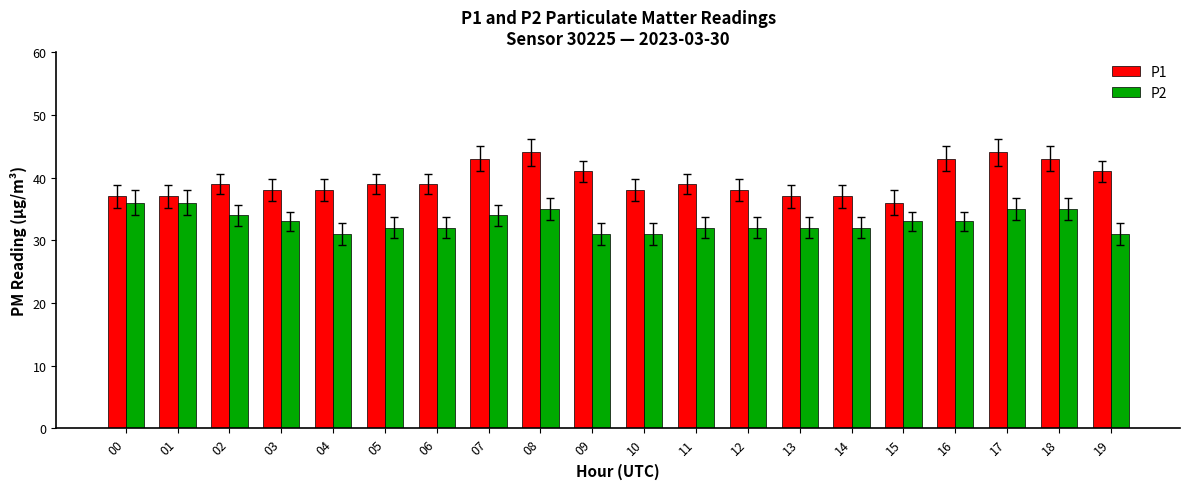

Reading left to right, transcribe all the data shown in this chart.

P1: 00=37	01=37	02=39	03=38	04=38	05=39	06=39	07=43	08=44	09=41	10=38	11=39	12=38	13=37	14=37	15=36	16=43	17=44	18=43	19=41
P2: 00=36	01=36	02=34	03=33	04=31	05=32	06=32	07=34	08=35	09=31	10=31	11=32	12=32	13=32	14=32	15=33	16=33	17=35	18=35	19=31